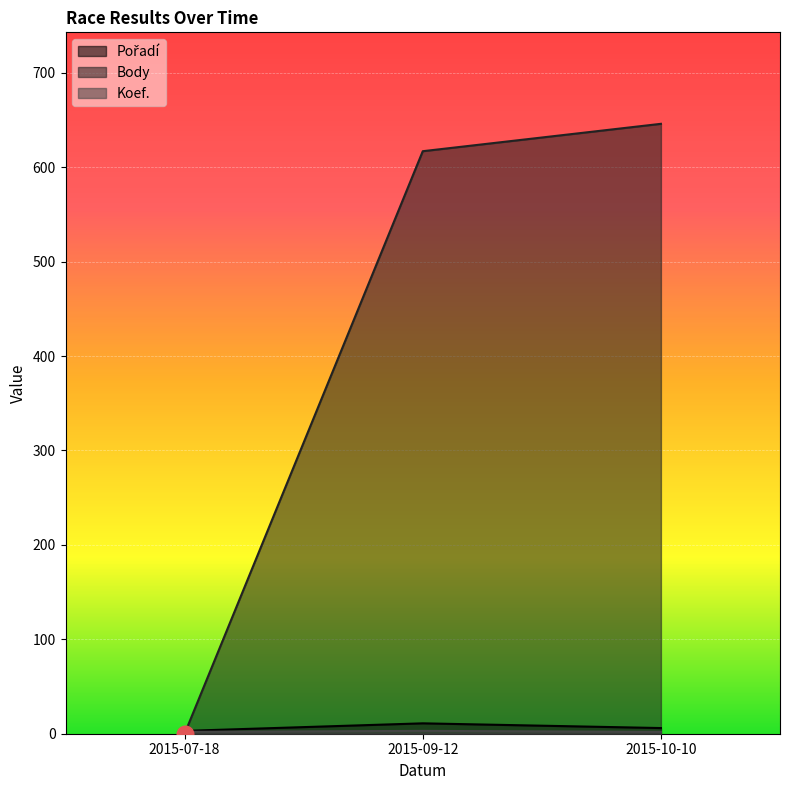

What value does the Koef. series have at 2015-10-10?

2